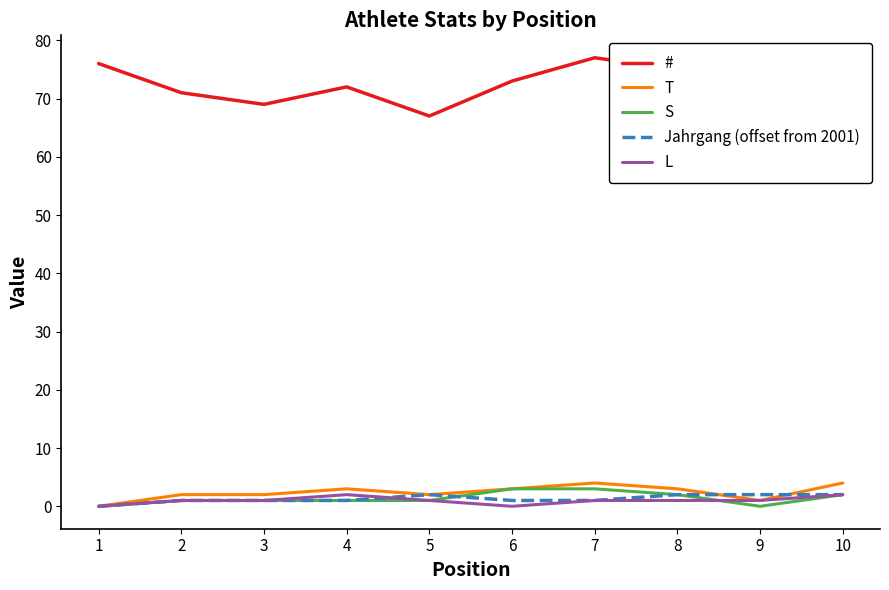

True or false: # and T intersect in this chart.

False